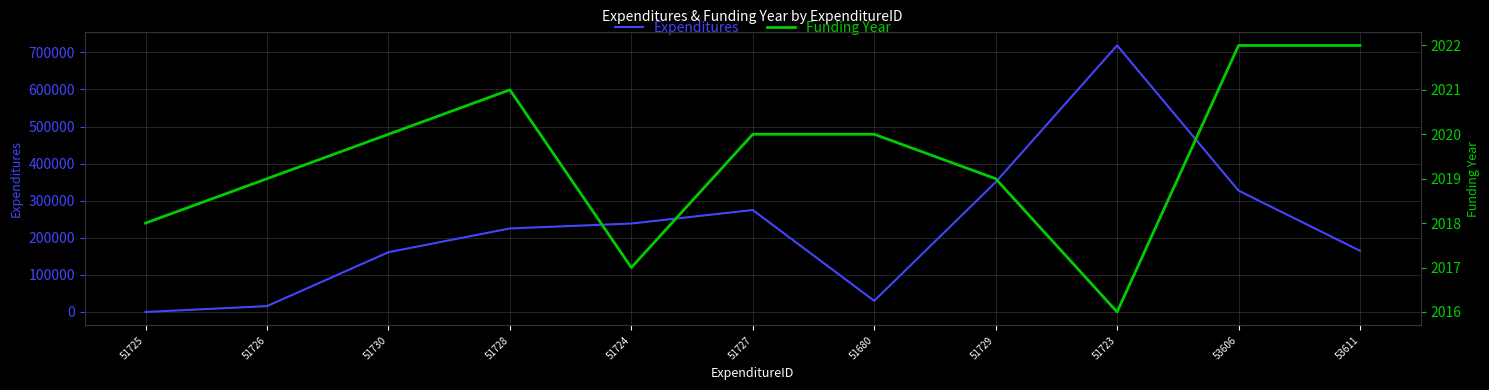

True or false: Funding Year has a value of 3494 at 51727.

False